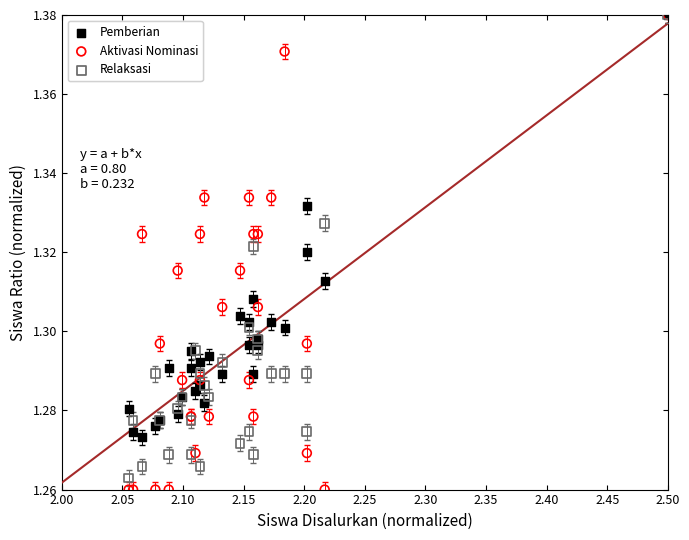

Which series contains the lowest Y value?

Aktivasi Nominasi